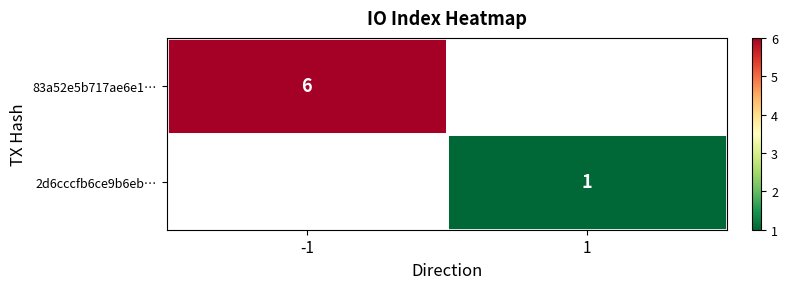

Is the value of 2d6cccfb6ce9b6eb… at 1 greater than the value of 83a52e5b717ae6e1… at -1?

No